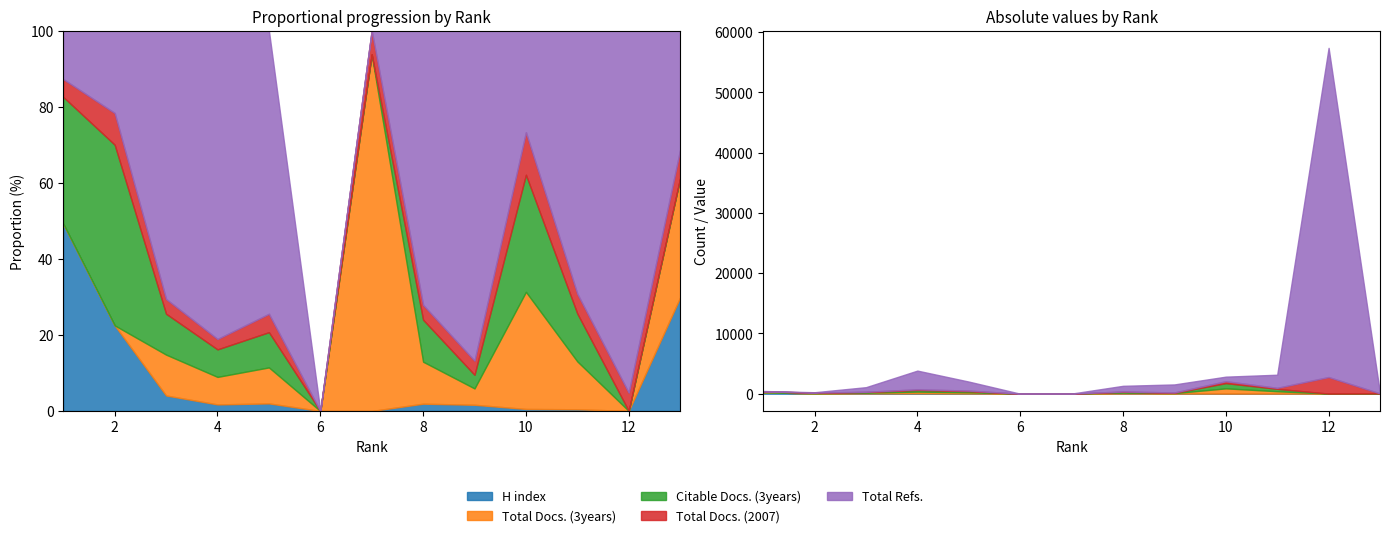

What is the sum of all Total Docs. (2007) values?

3631